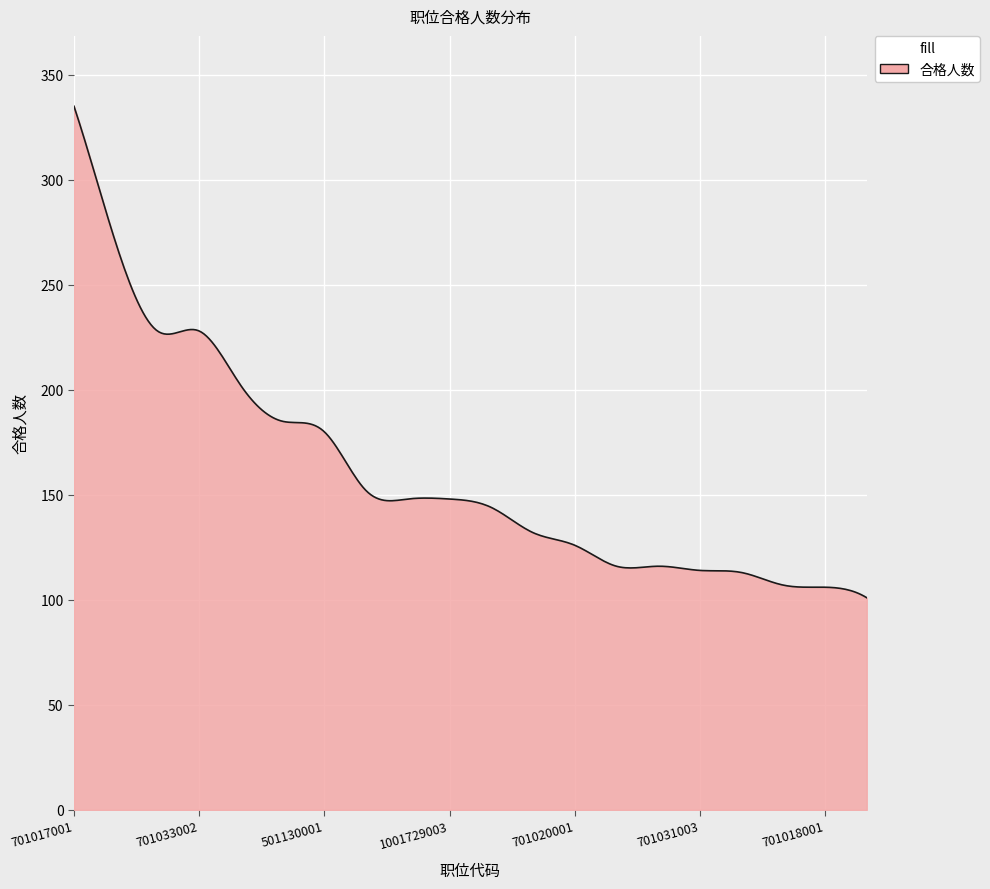

What is the minimum value shown in the chart?

101.0